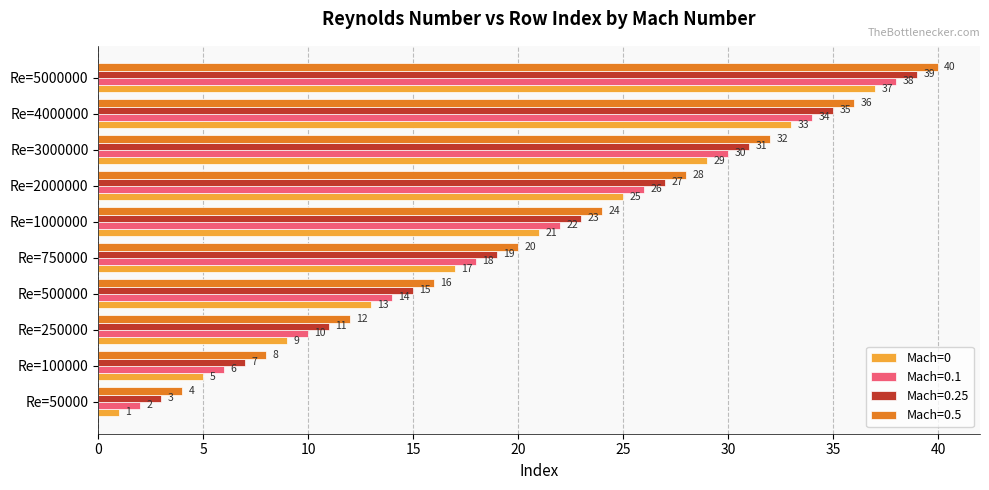

At how many categories does at least one series exceed 15?

7